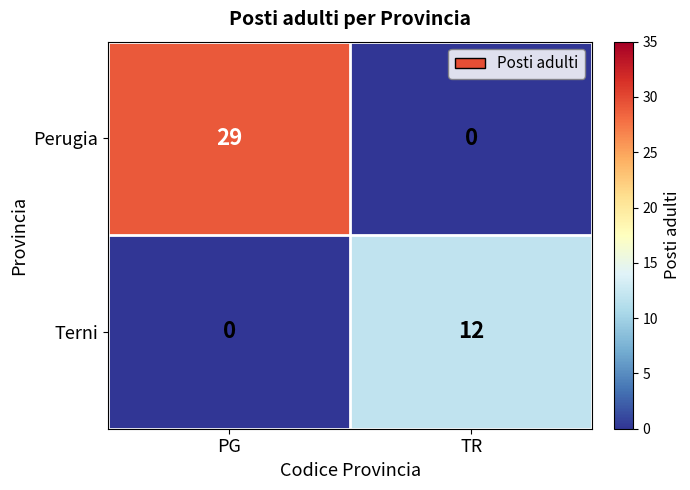

What is the spread (max minus min) of values at PG?

29